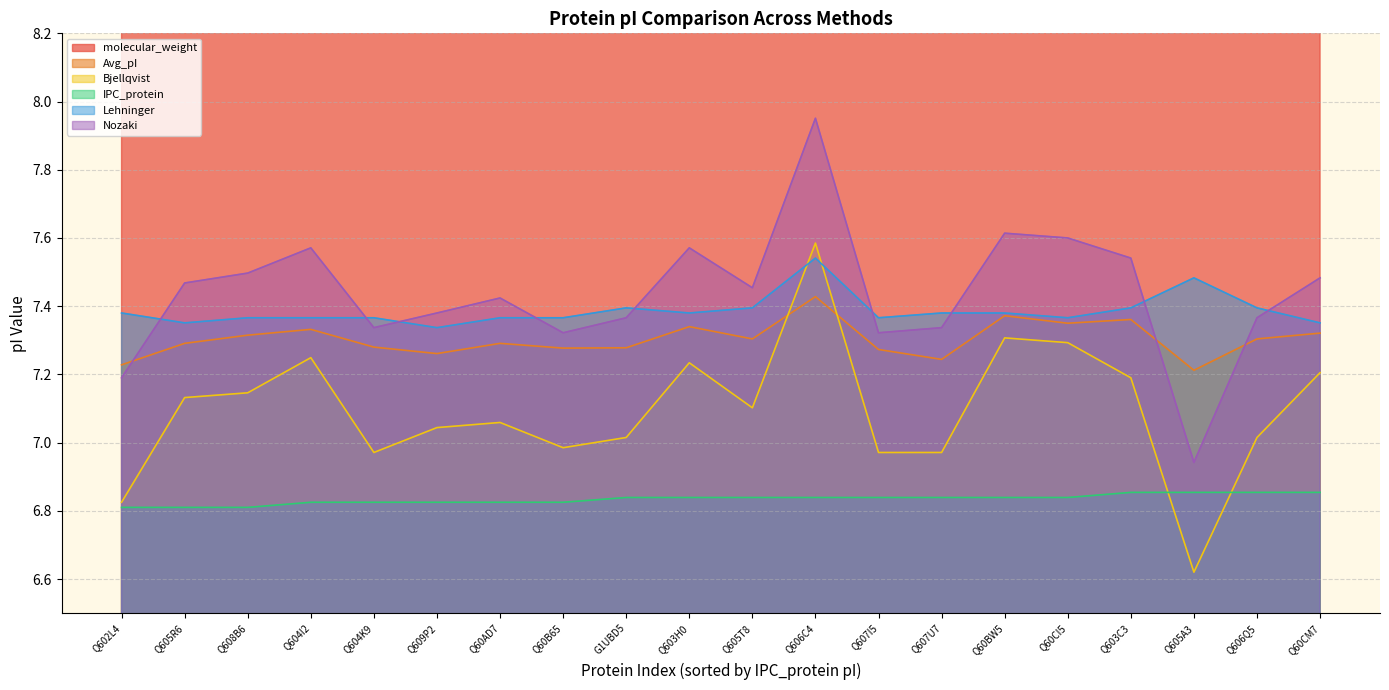

Where is the first local maximum for molecular_weight?

Q604I2